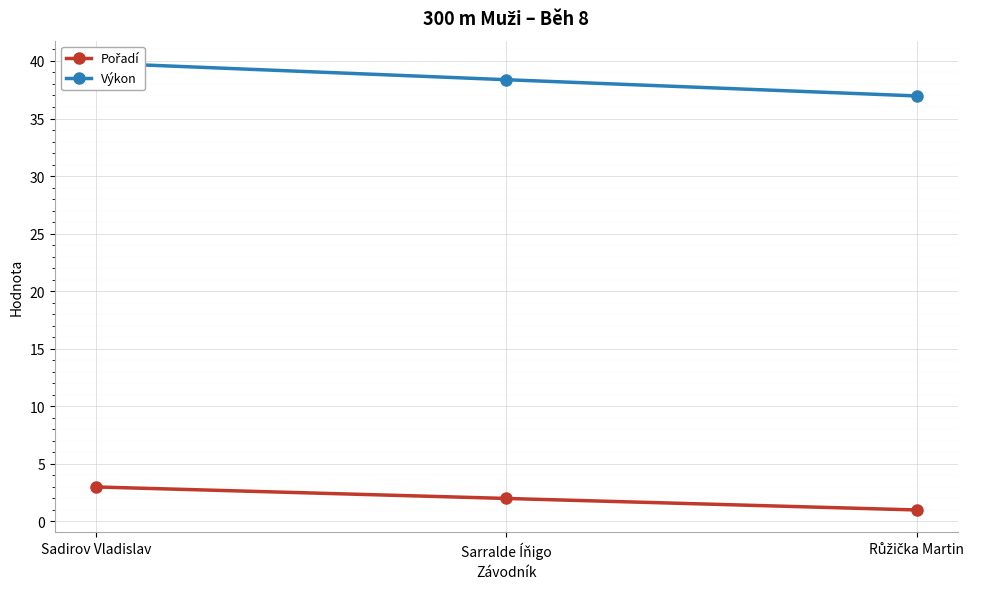

How many Výkon values are between 36 and 39?

2